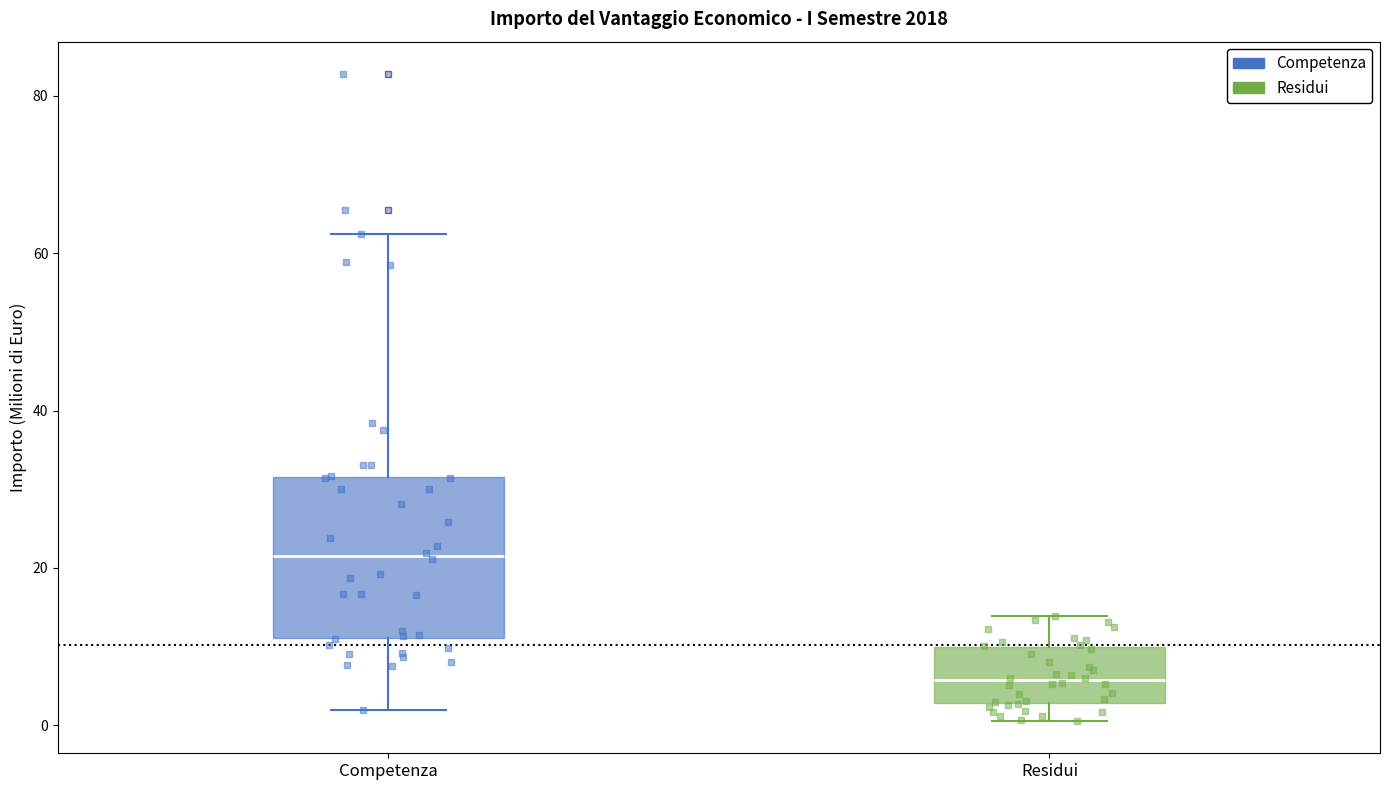

Which box's median line is the highest?

Competenza